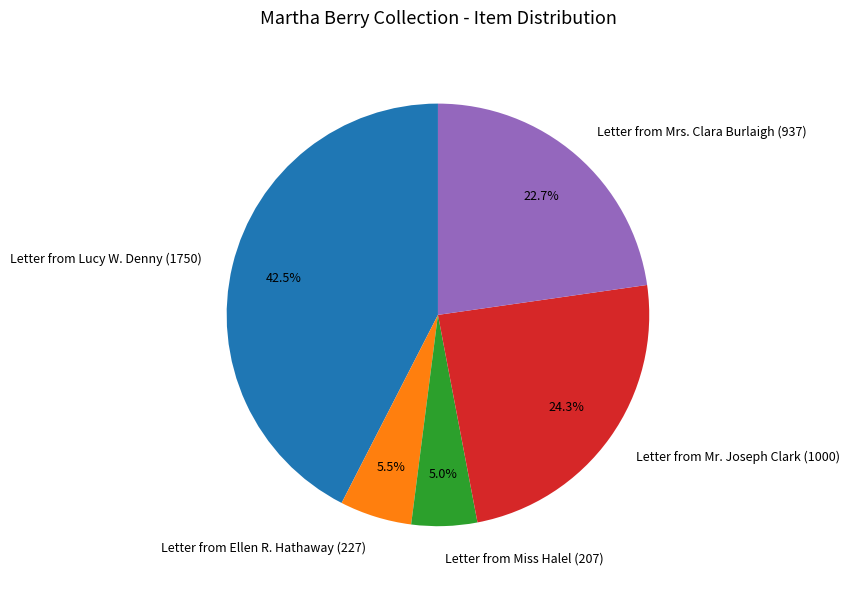

Which category has the biggest portion of the pie?

Letter from Lucy W. Denny (1750)